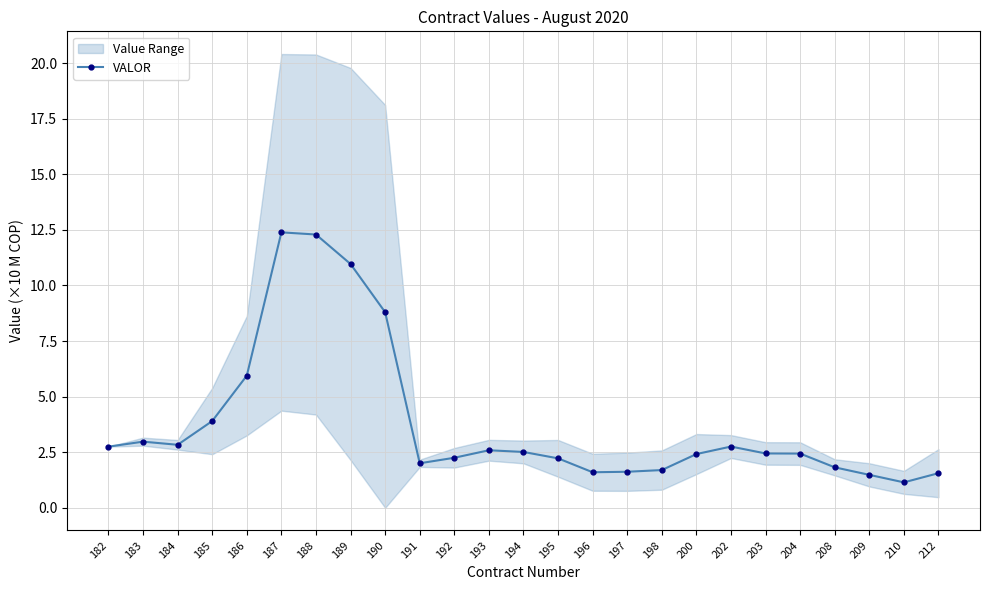

Where is the first local minimum?

184